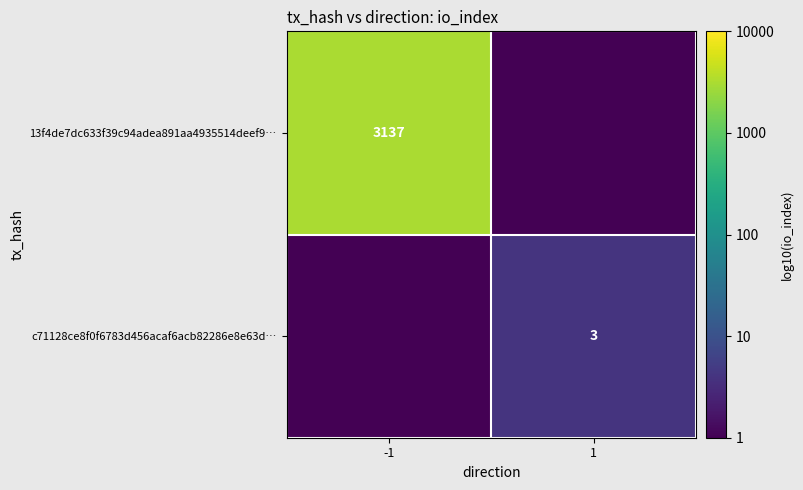

The c71128ce8f0f6783d456acaf6acb82286e8e63d… series shows 1.0 at 1. True or false?

False